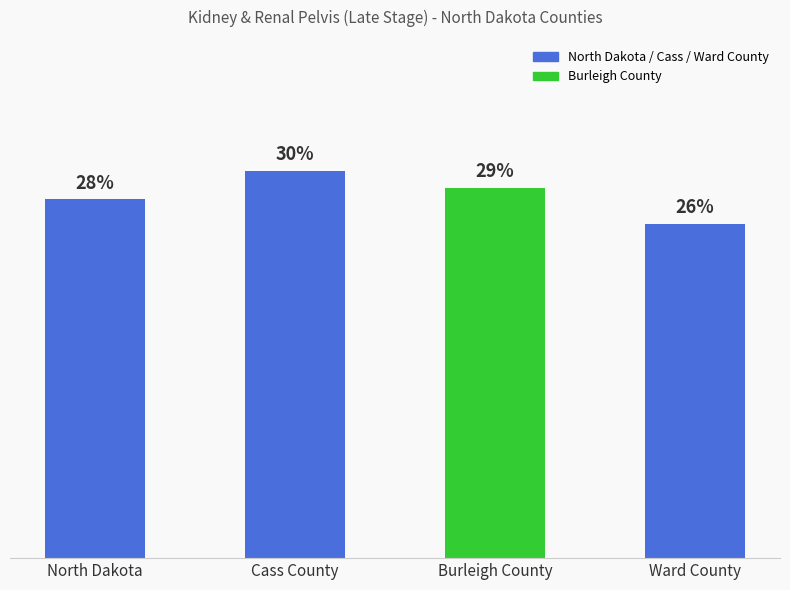

Are the bars horizontal?

No